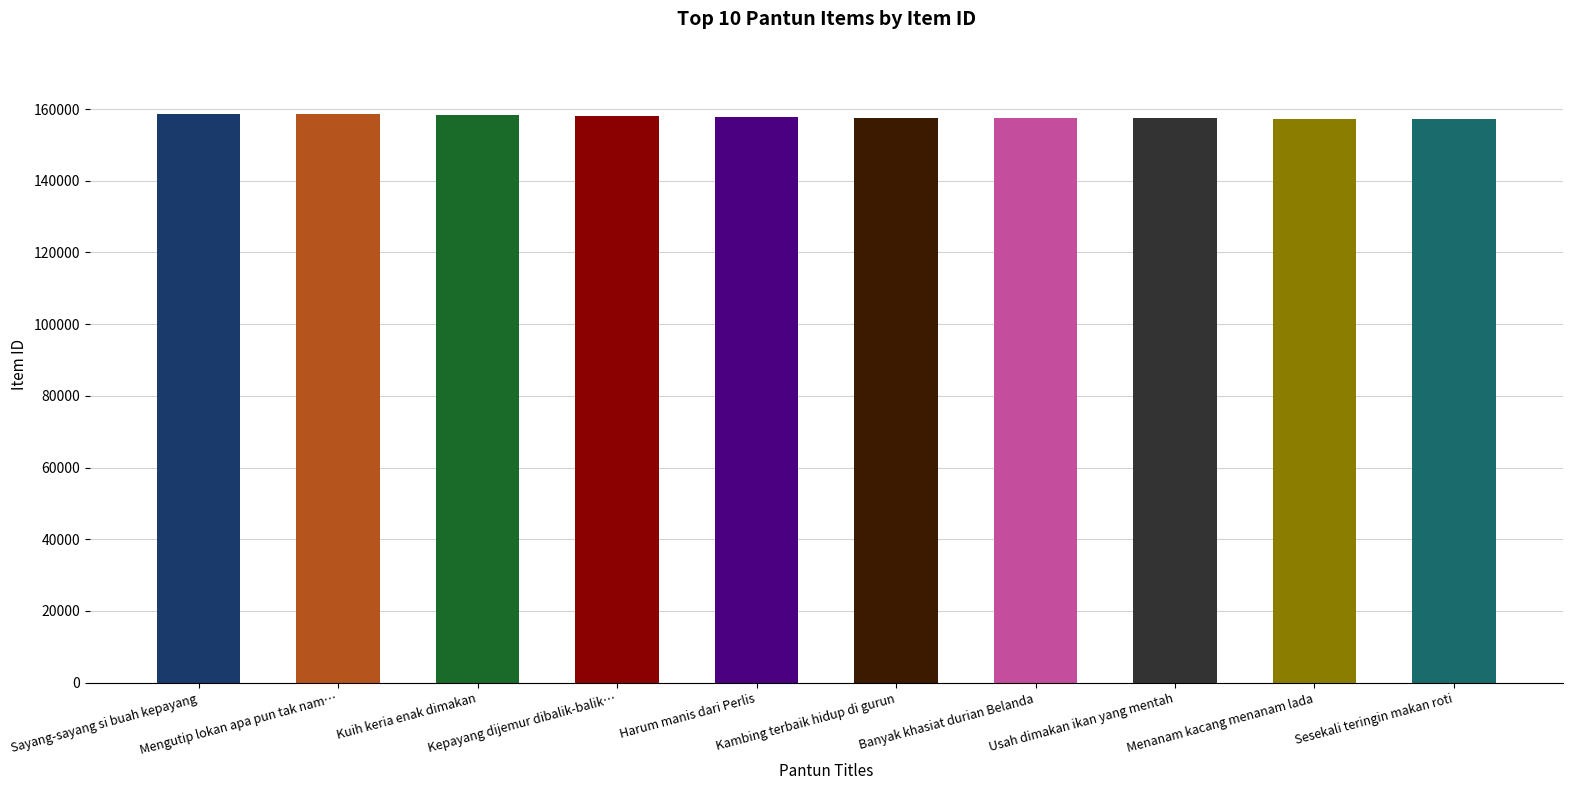

True or false: the data shows 157887 at Harum manis dari Perlis.

True